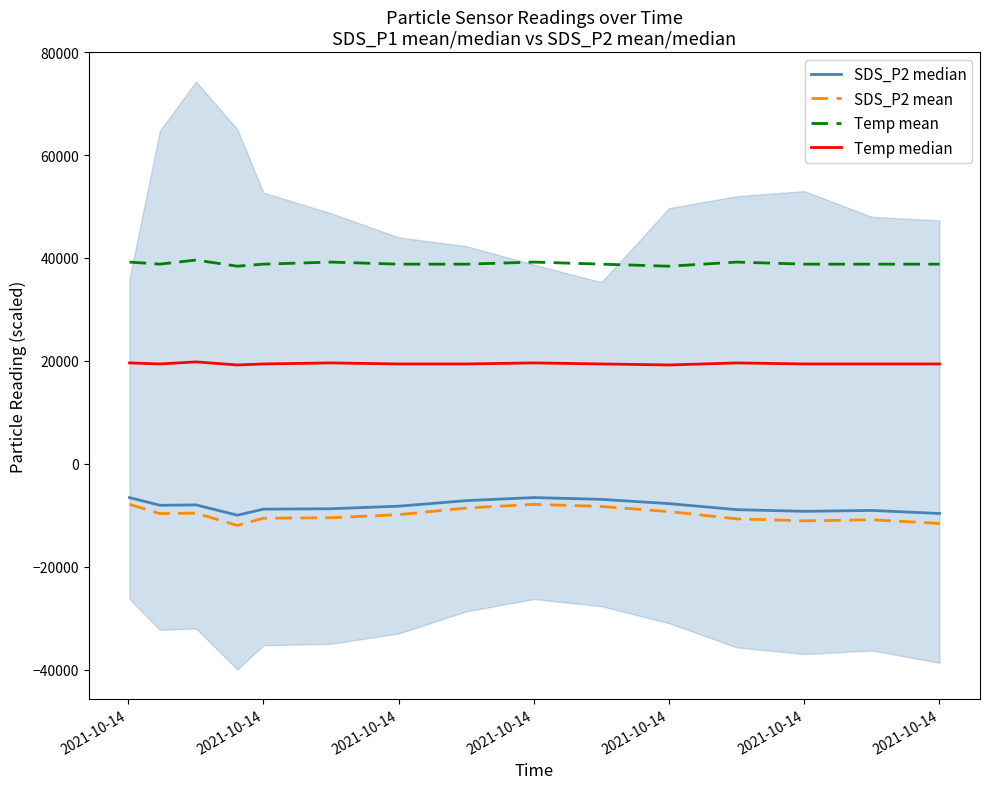

True or false: Temp median and SDS_P2 mean intersect in this chart.

False